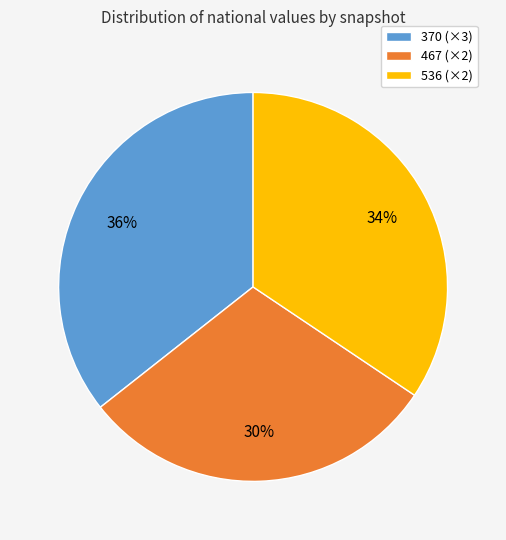

Count the number of slices in the pie.

3